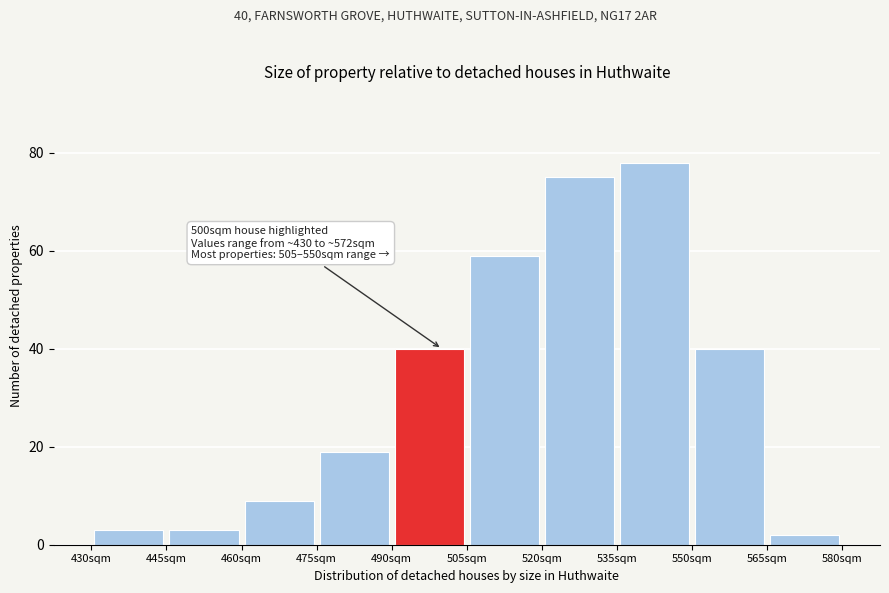

Over which range of the x-axis is the bar tallest?

535 to 550